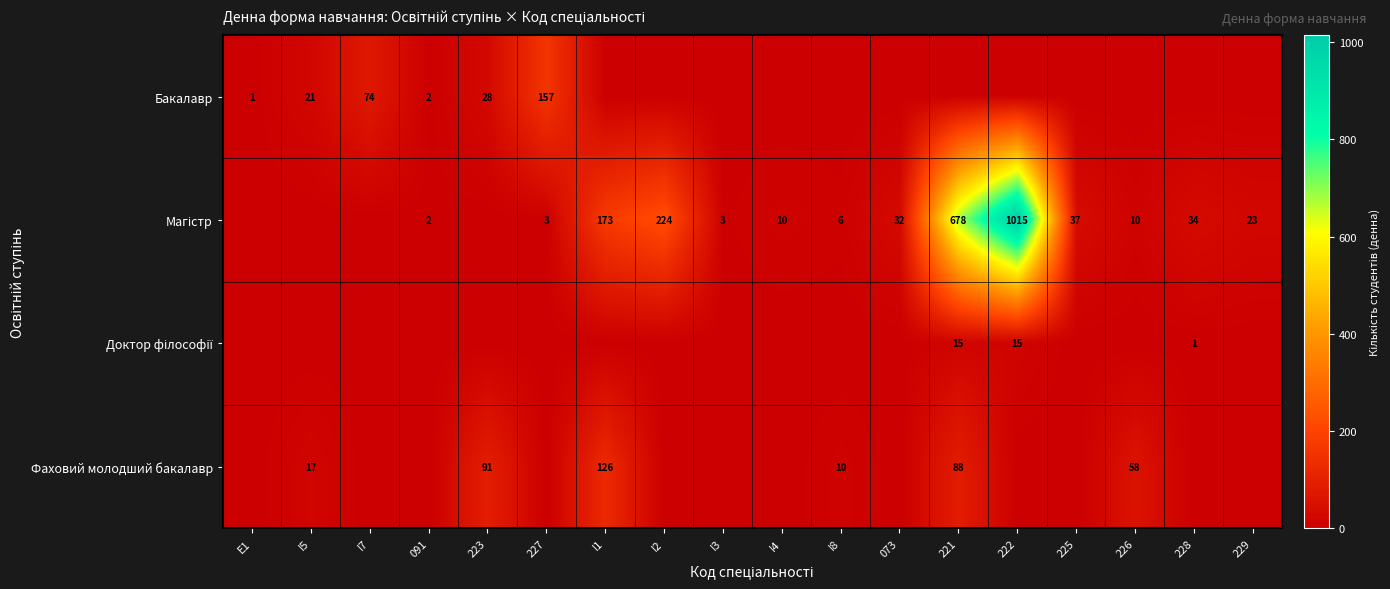

Is it true that Фаховий молодший бакалавр equals 120 at 221?

False